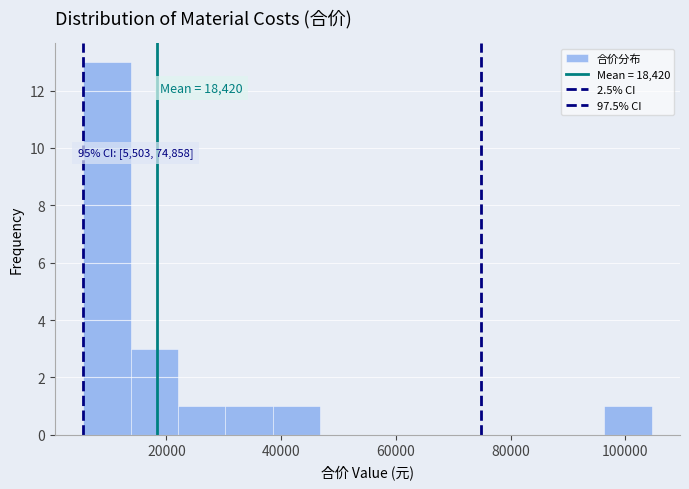

Over which range of the x-axis is the bar tallest?

6000 to 14000